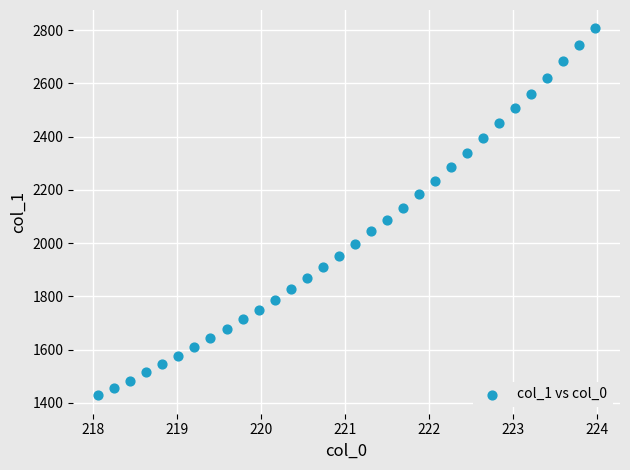

What is the range of X values (max minus min)?

5.9